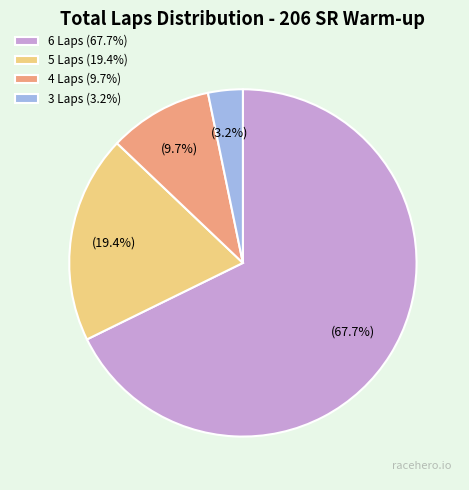

Is the sum of 3 Laps (3.2%) and 6 Laps (67.7%) greater than half?

Yes